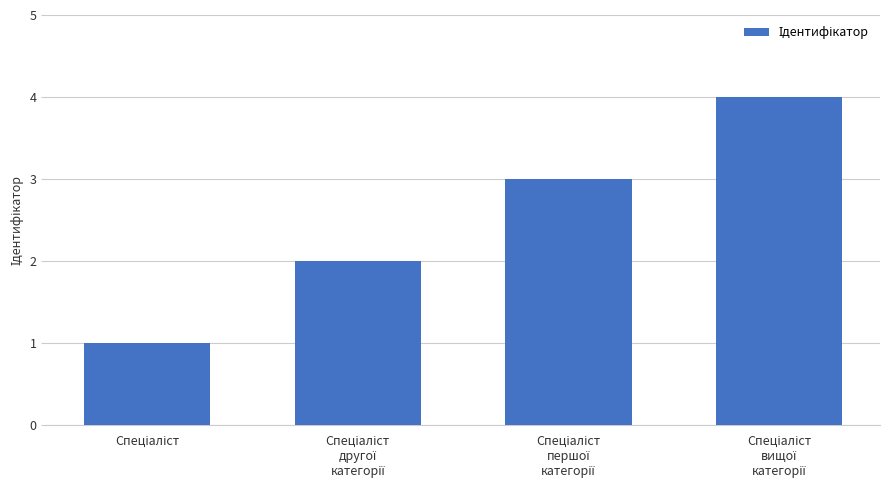

What is the greatest value displayed?

4